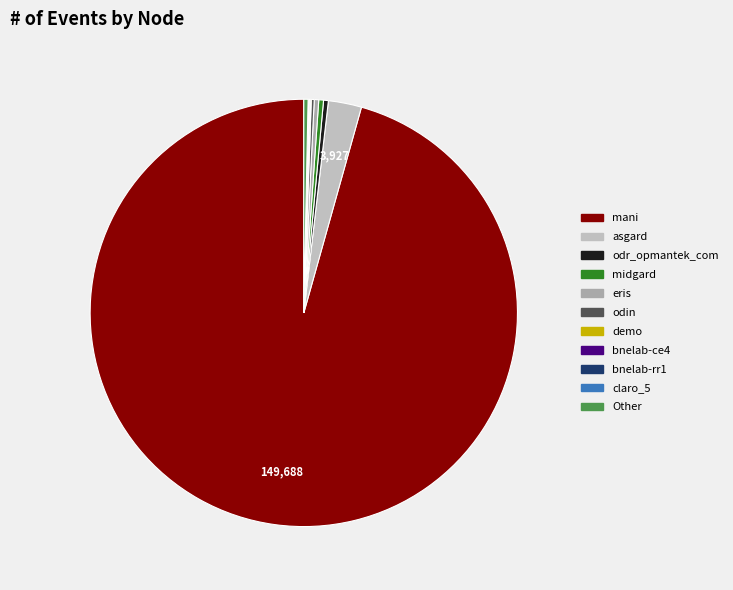

What is the ratio of the value at midgard to the value at odr_opmantek_com?

1.0